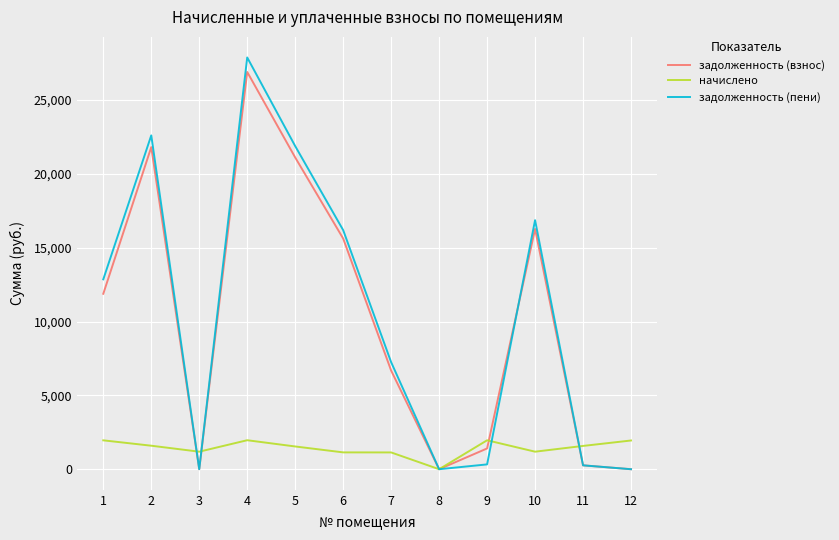

The value of задолженность (пени) at 12 is -12227.2. True or false?

False